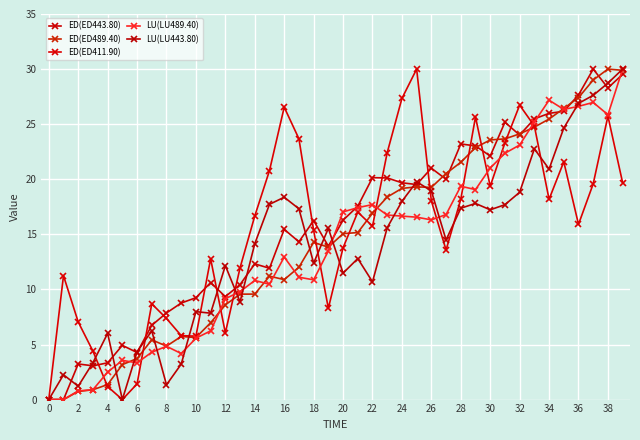

What is the label of the 24th point from the left?

23